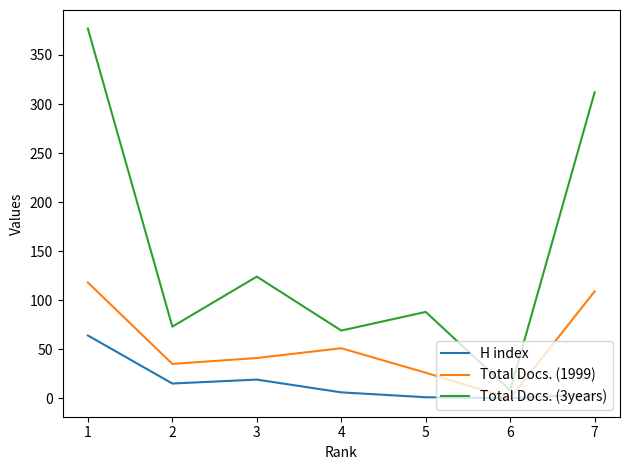

How many lines are shown in the chart?

3